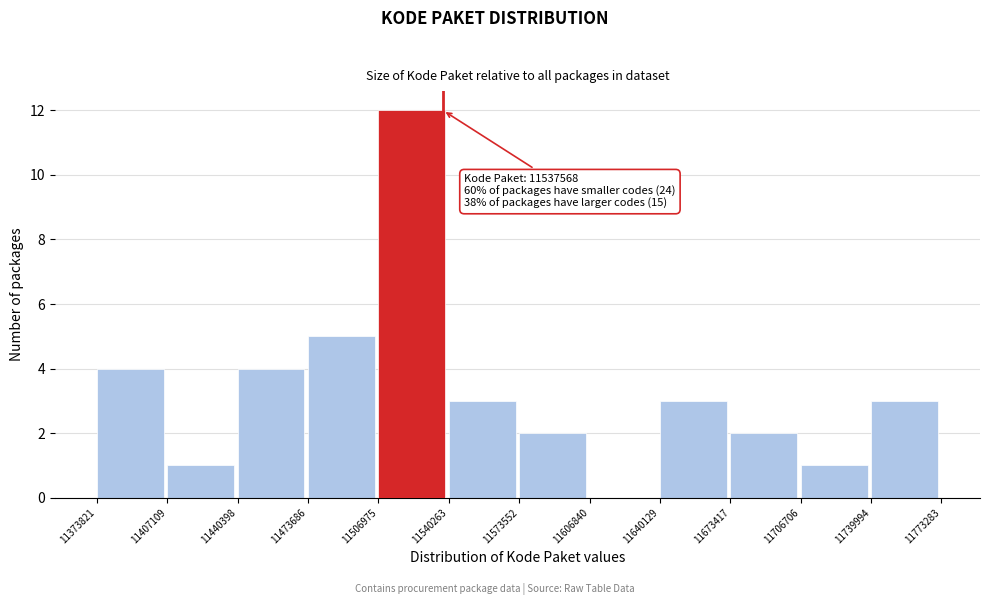

Which range on the x-axis has the tallest bar?

11506975 to 11540263